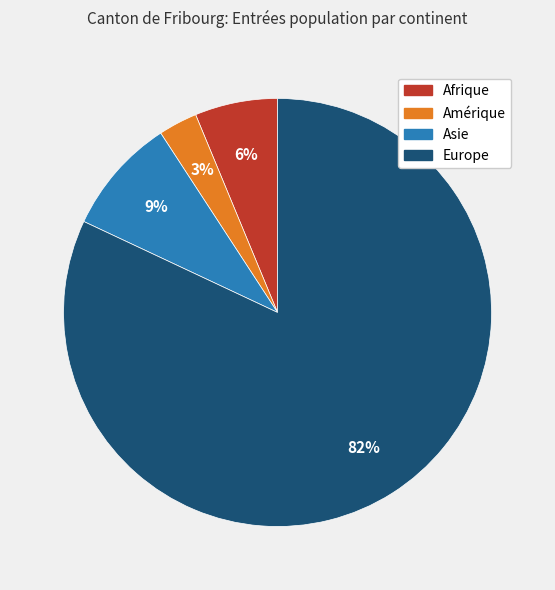

What percentage is the Asie slice, to the nearest percent?

9%